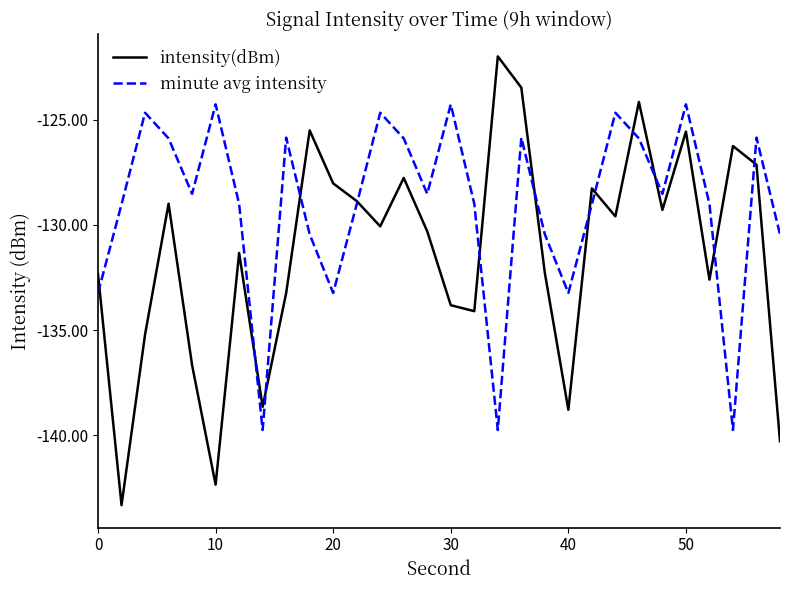

Which series has the largest total across all categories?

minute avg intensity